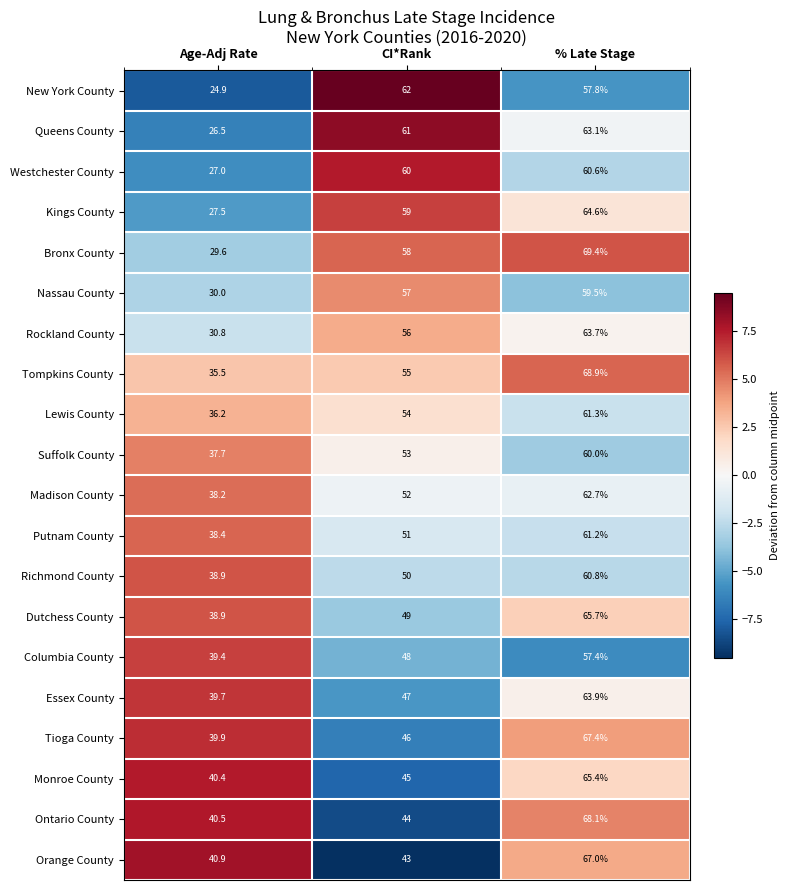

Between CI*Rank and % Late Stage, which series saw the biggest shift?

Ontario County